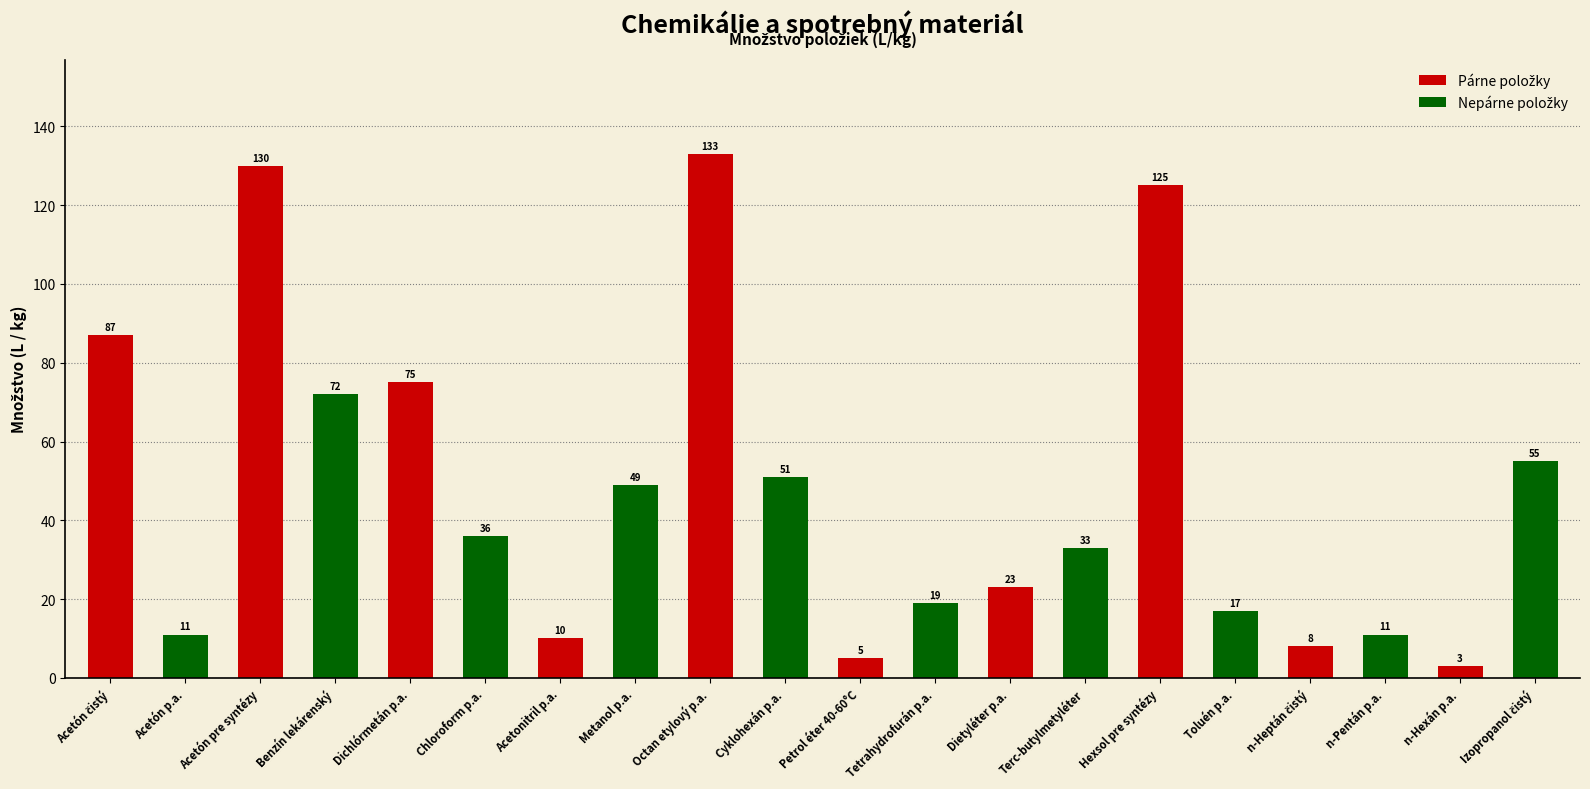

How many values are below 36?

10